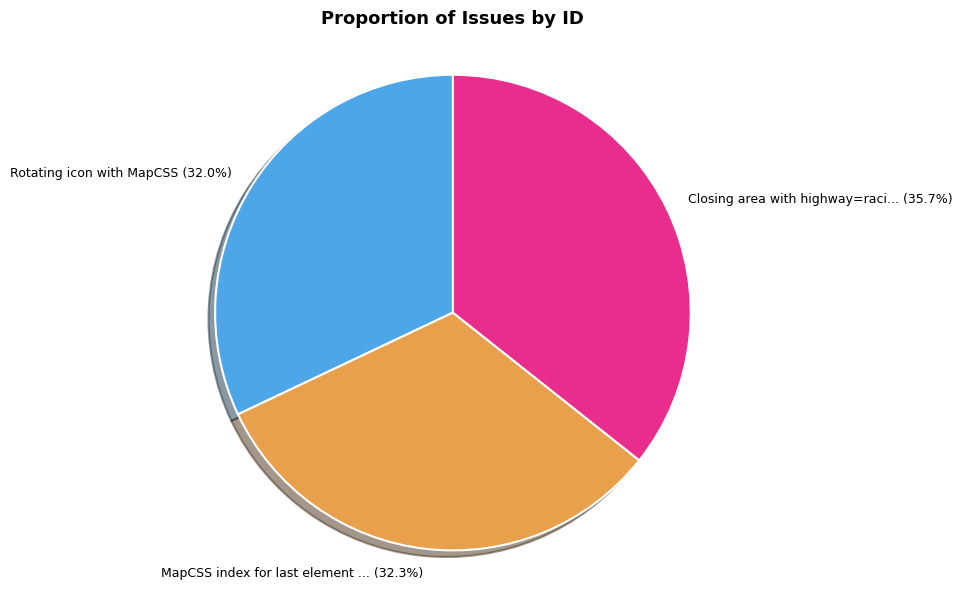

Does any single category account for the majority?

No